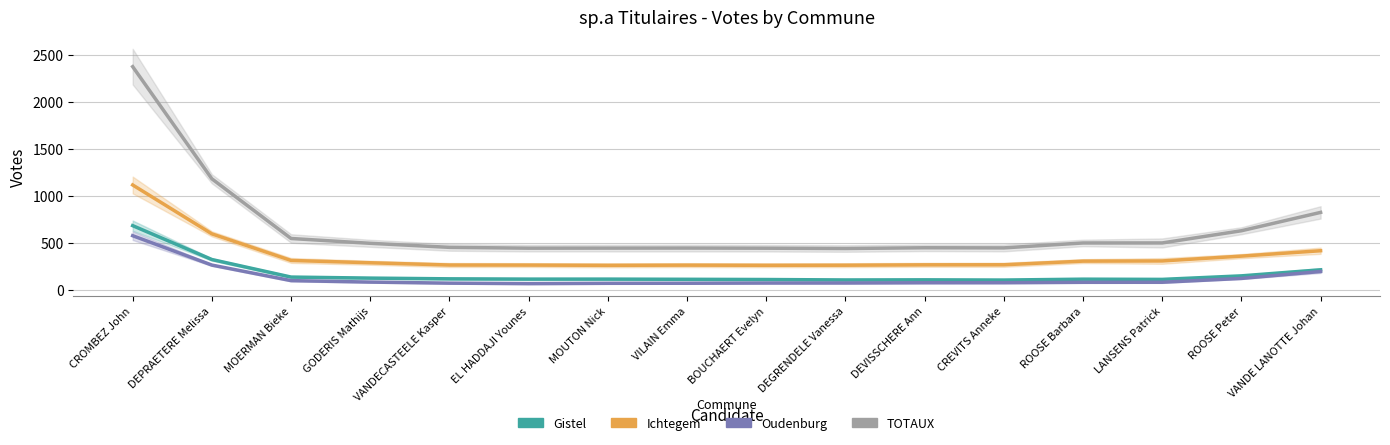

The value of TOTAUX at DEGRENDELE Vanessa is 439.7. True or false?

True